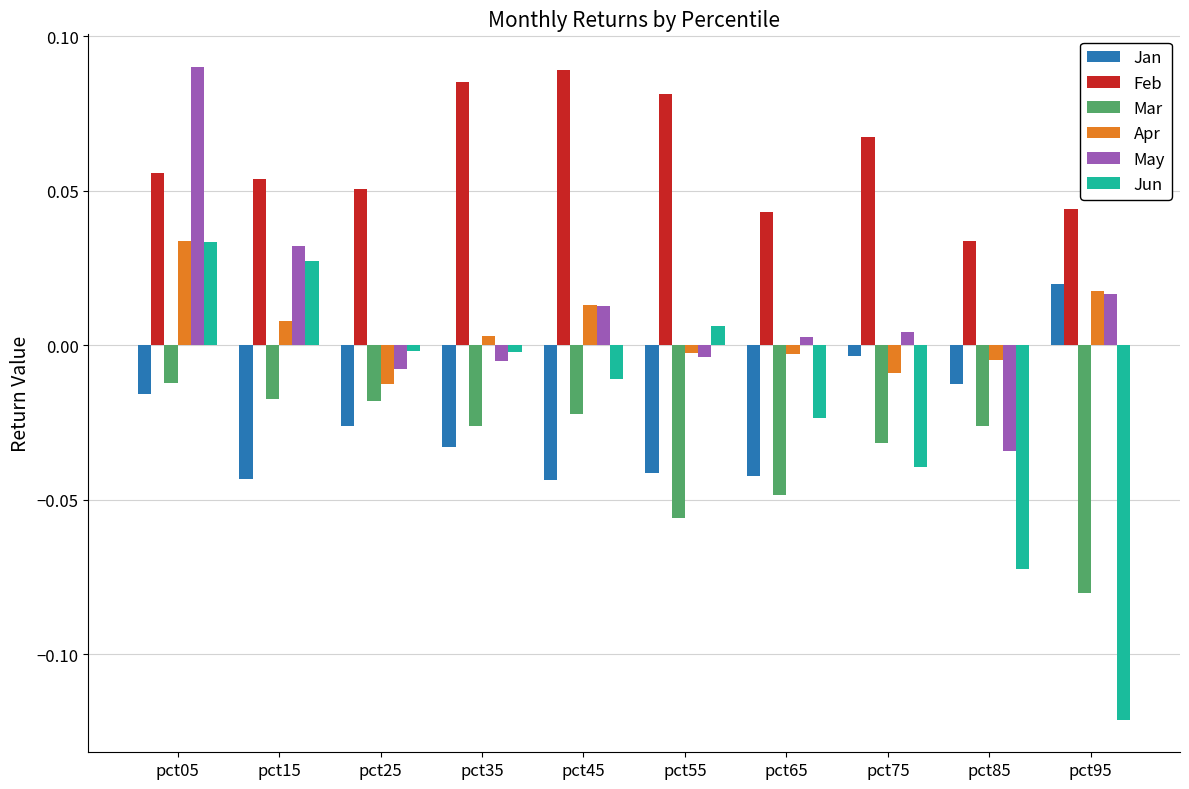

Between pct15 and pct75, which series saw the biggest shift?

Jun